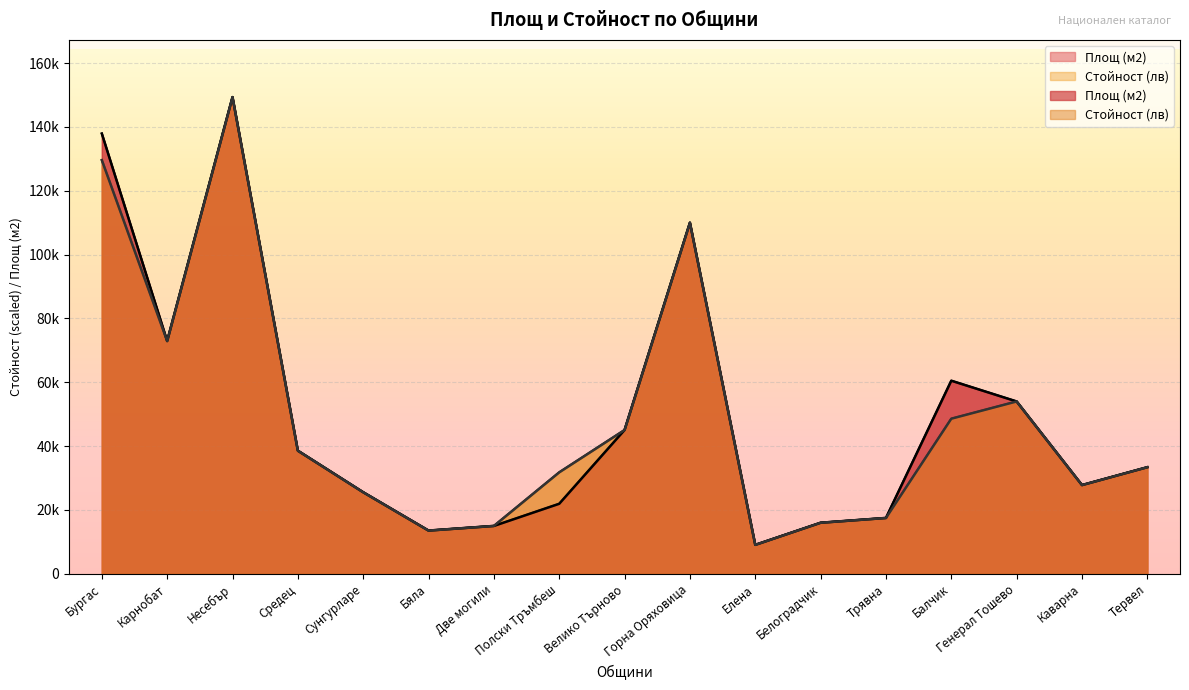

What is the sum of the Стойност (лв) values at Полски Тръмбеш and Сунгурларе?

57352.3